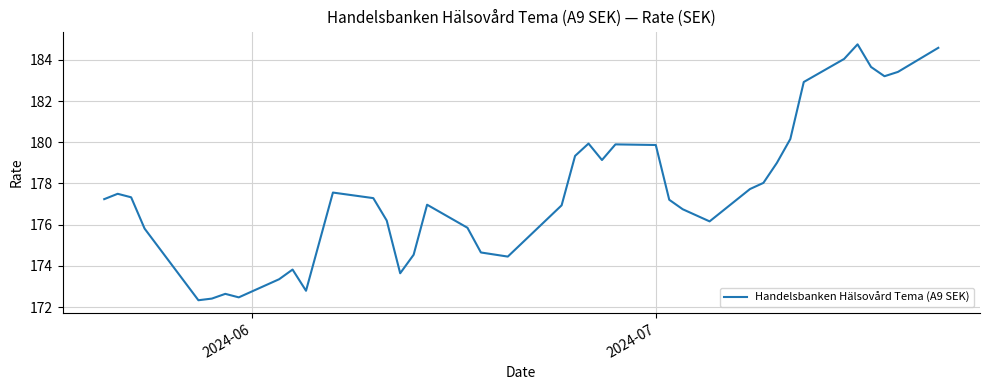

How many interior local valleys (lower than both neighbors) does the data have?

8